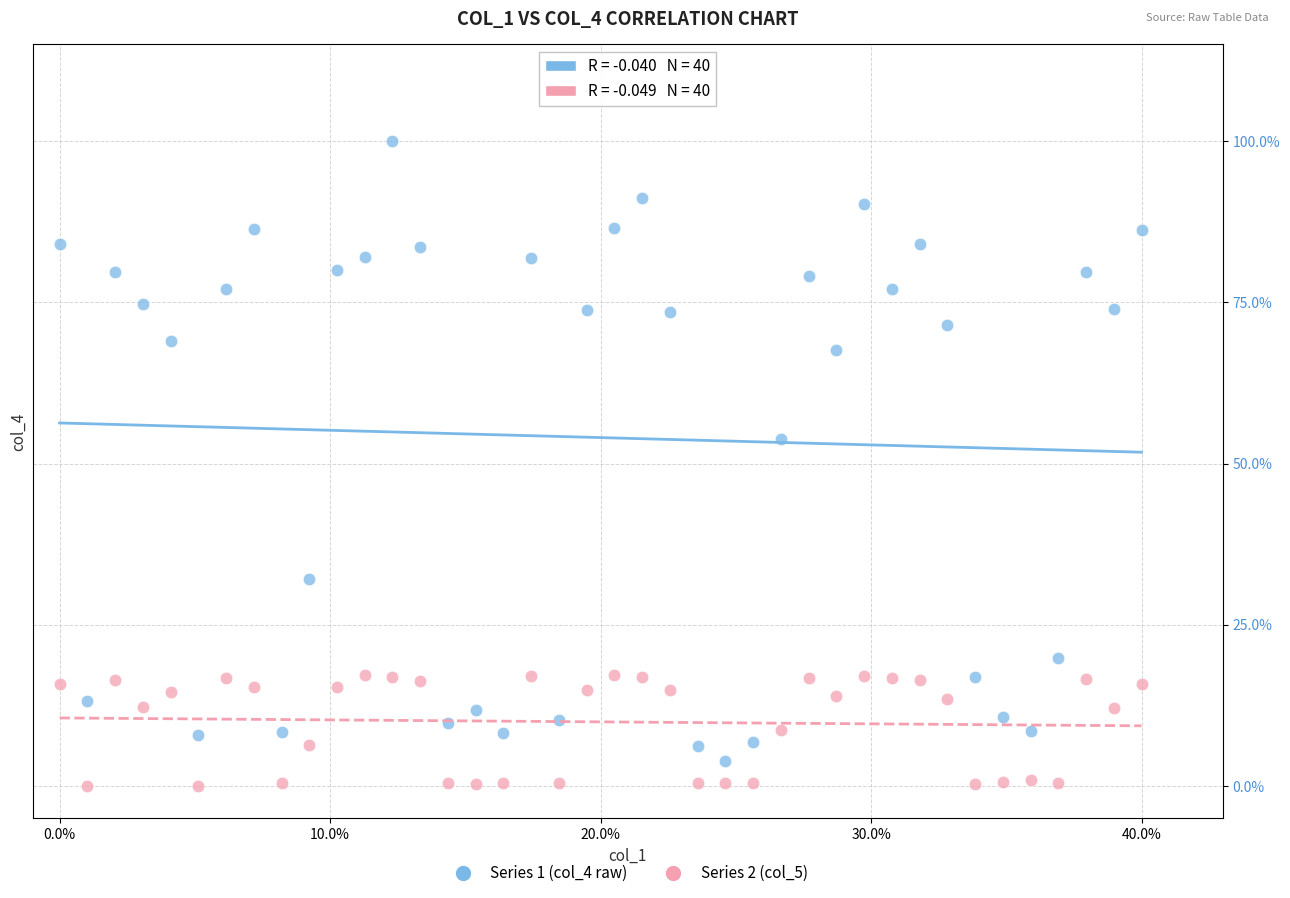

What are all the series names shown in the legend?

Series 1 (col_4 raw), Series 2 (col_5)